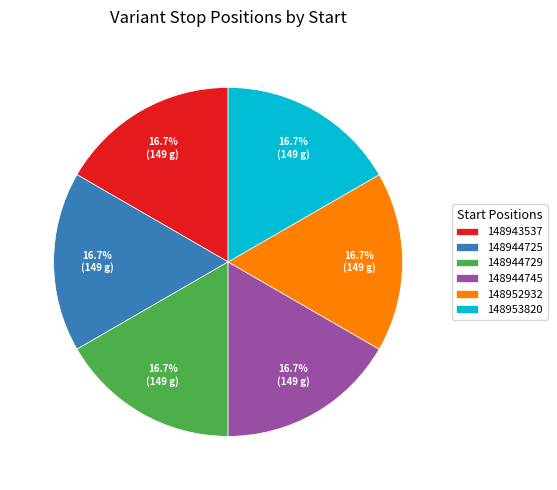

The 148944745 slice represents 17% of the pie. True or false?

True